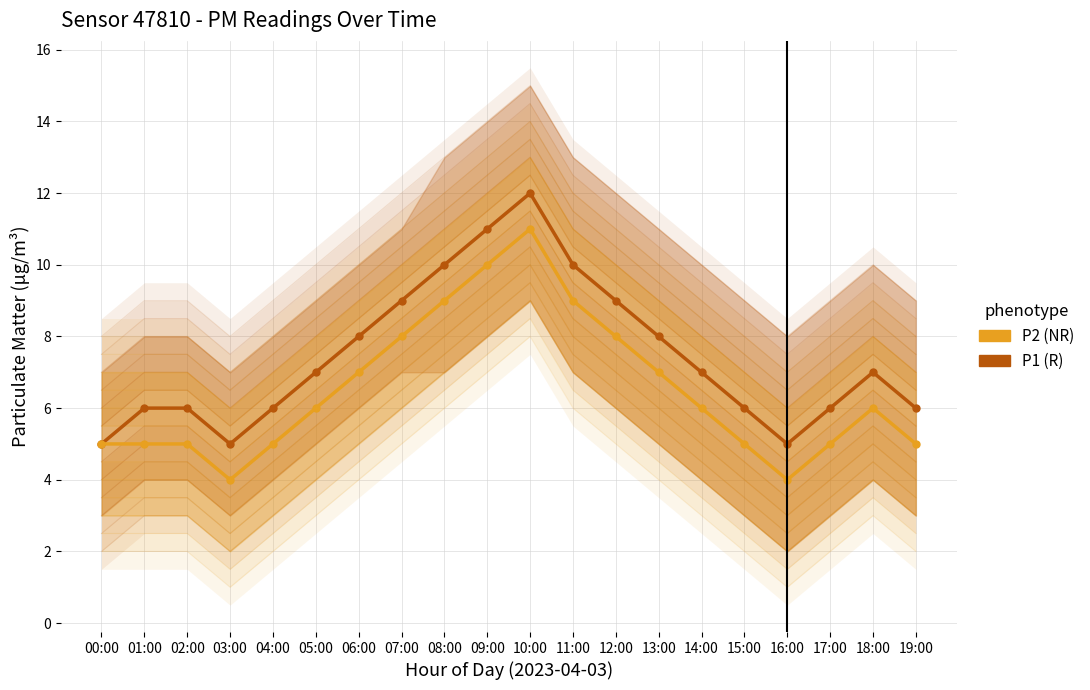

What is the spread (max minus min) of values at 17:00?

1